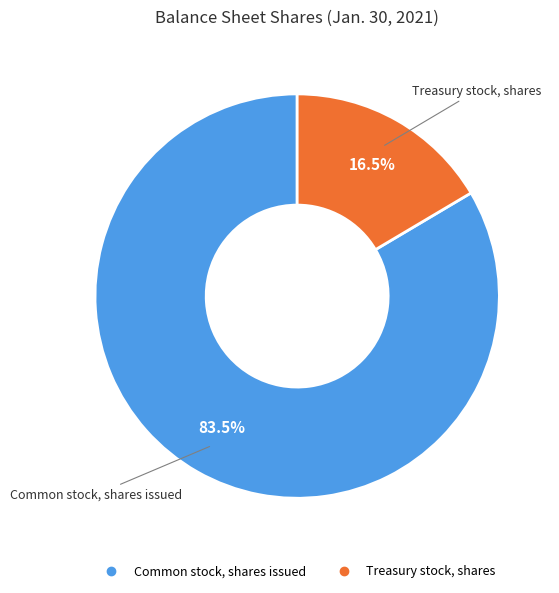

Which slice is the smallest?

Treasury stock, shares